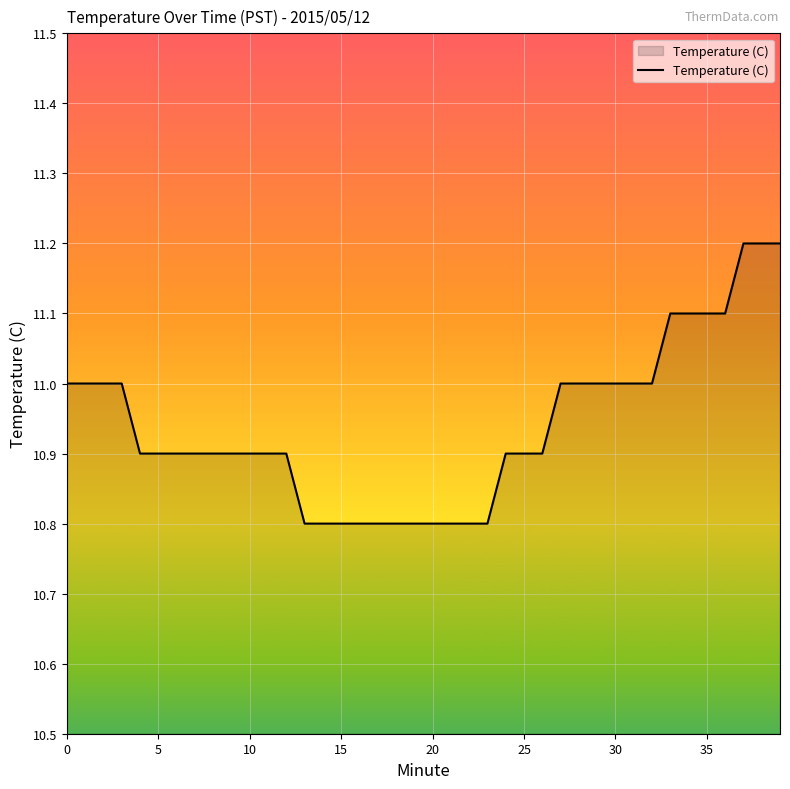

What is the smallest value displayed?

10.8